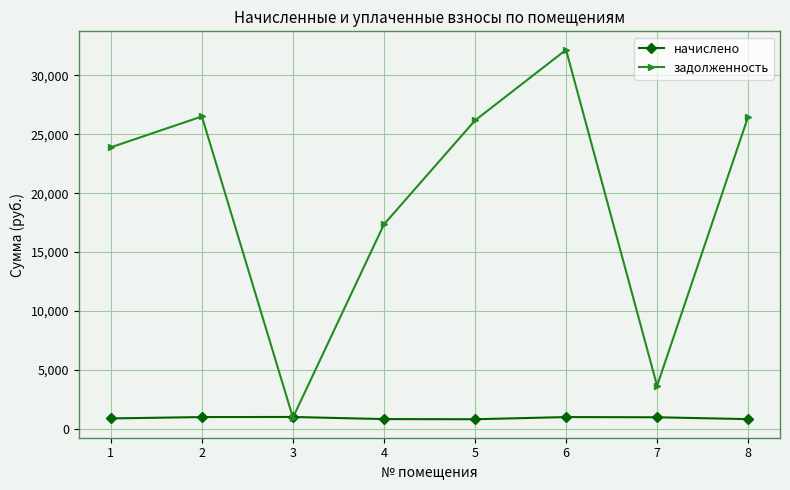

What is the difference between the начислено values at 7 and 4?

153.4